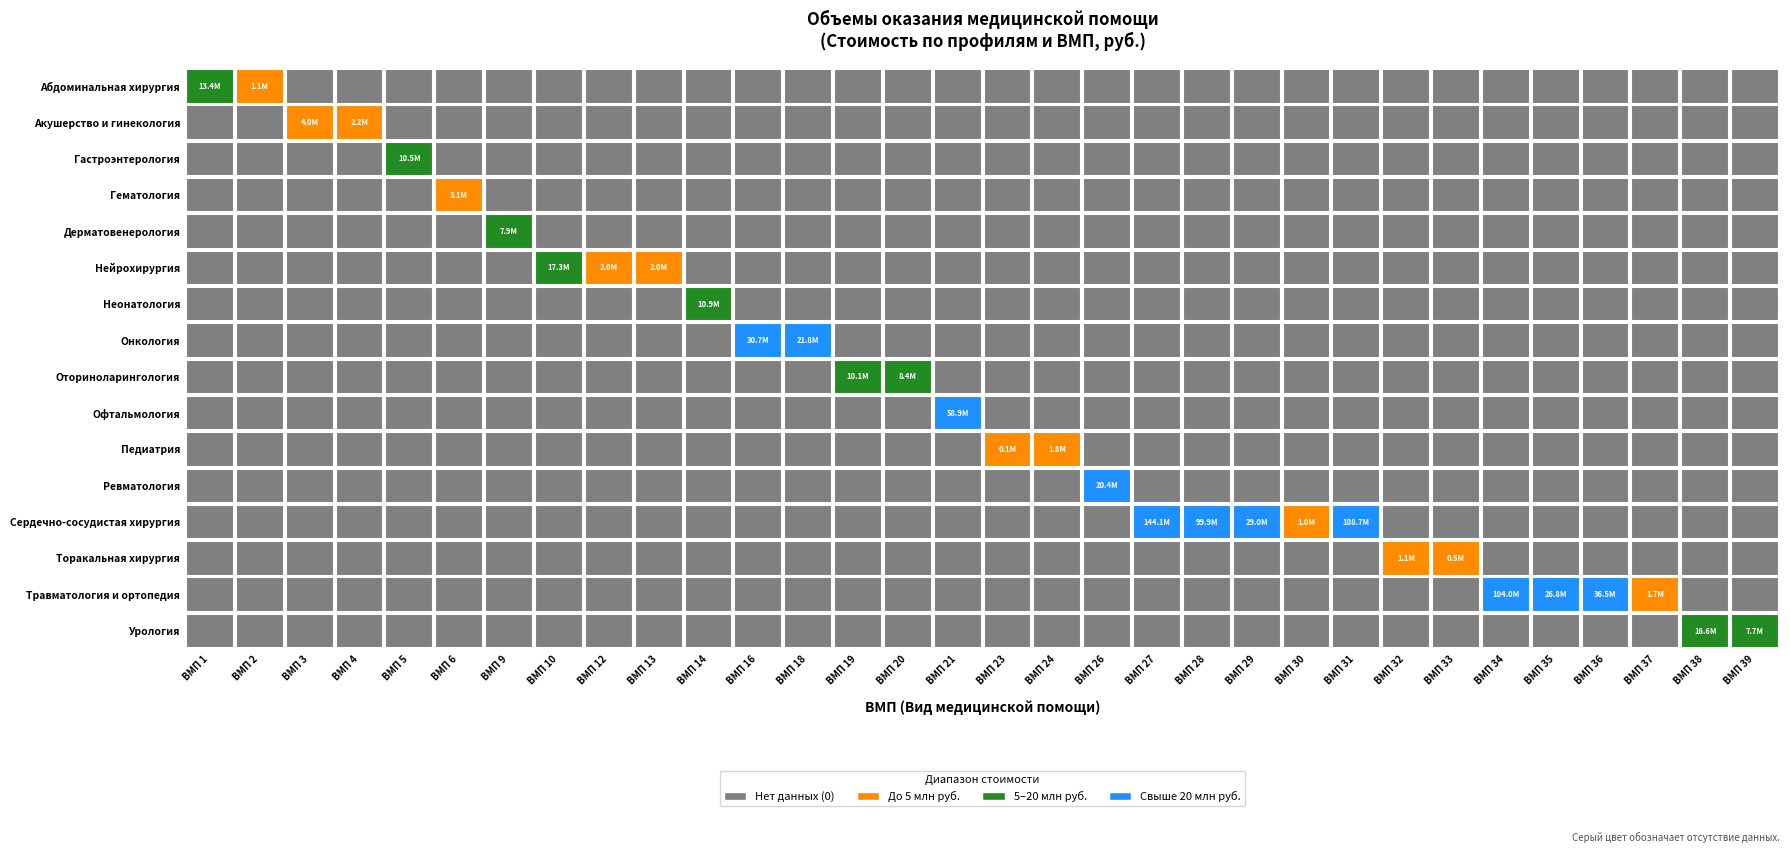

What is the difference between the maximum and minimum values in the Абдоминальная хирургия series?

12280358.7